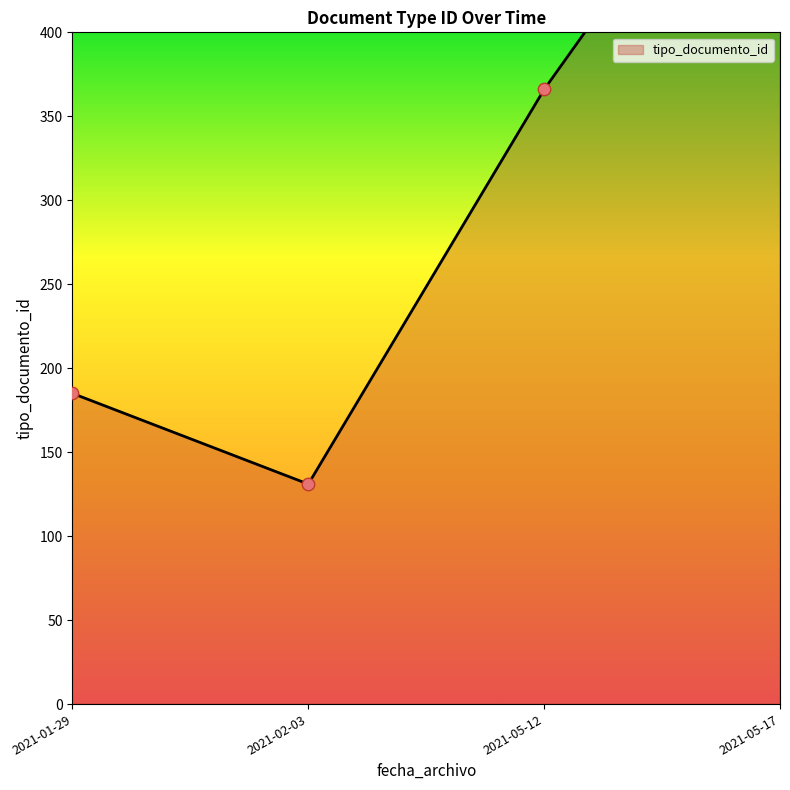

Between 2021-05-12 and 2021-01-29, which is larger?

2021-05-12